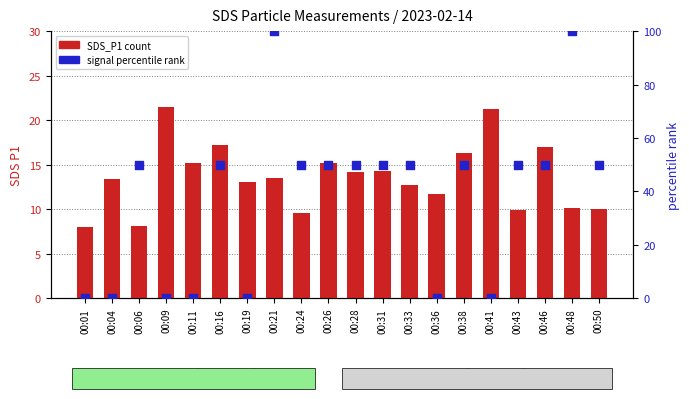

Which series contains the lowest Y value?

signal (percentile)